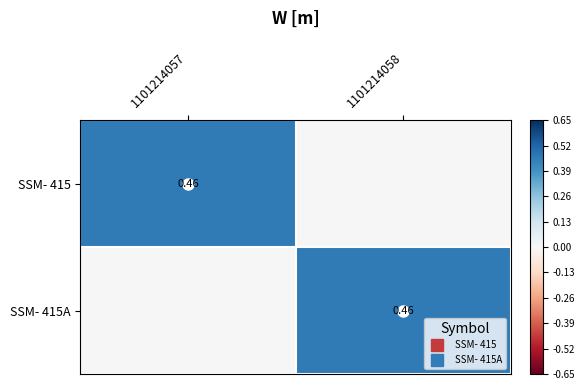

The value of SSM- 415 at 1101214057 is 0.3. True or false?

False